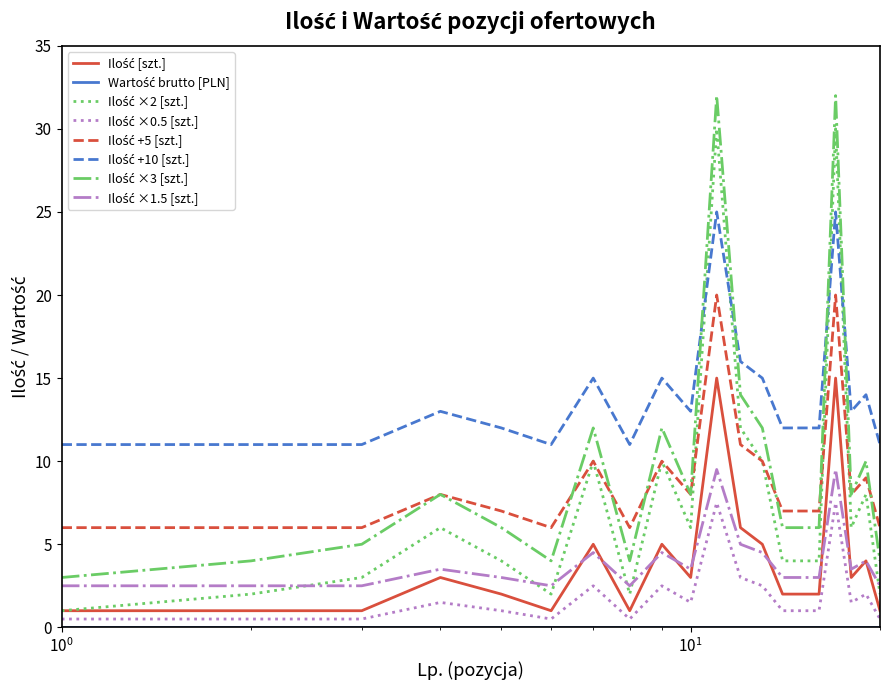

What is the maximum value shown in the chart?

32.0